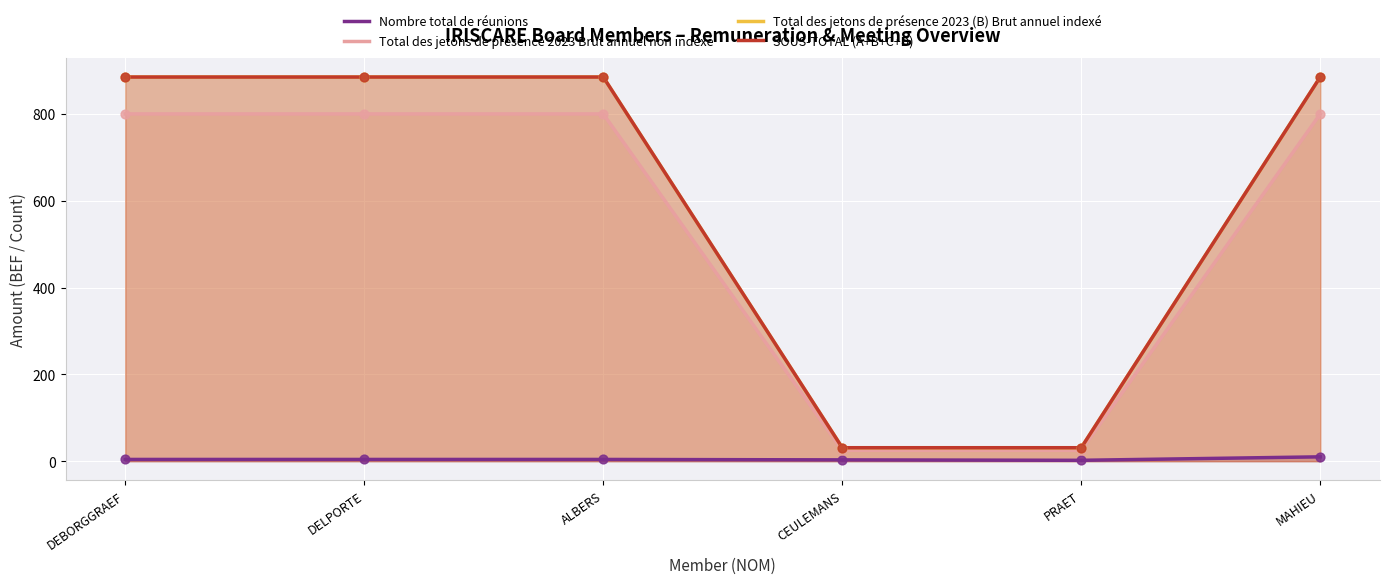

What are all the series names shown in the legend?

Nombre total de réunions, Total des jetons de présence 2023 Brut annuel non indexé, Total des jetons de présence 2023 (B) Brut annuel indexé, SOUS-TOTAL (A+B+C+D)